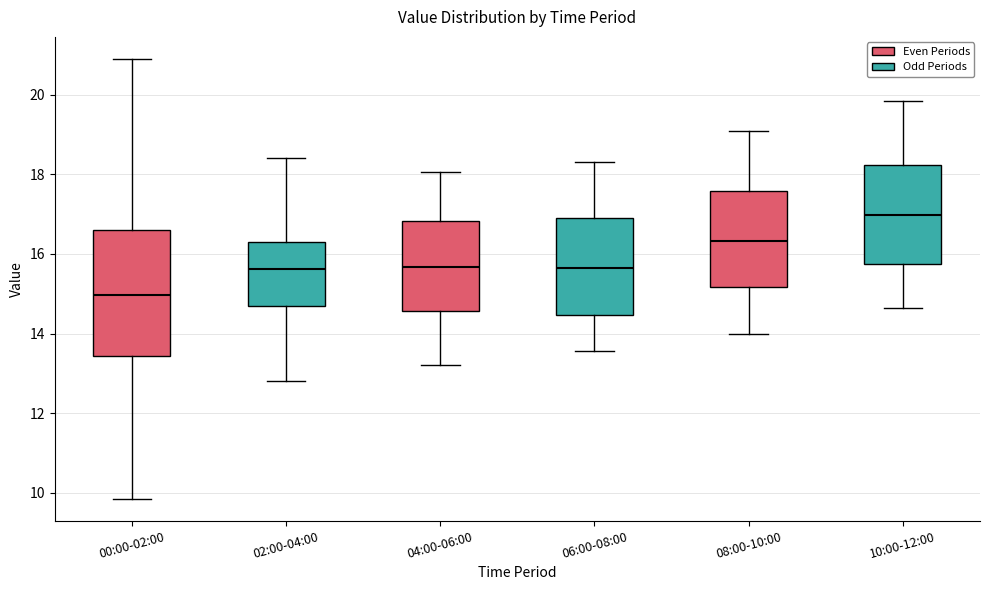

Reading left to right, transcribe this box plot: for each box, give where its median line is, the range the box spans, and where its two whiskers end, as read against the y-axis. The values are not printed on the chart, so give them approximately, as read against the axis.

00:00-02:00: median 15.0, box 13.4 to 16.6, whiskers 9.8 to 21.0
02:00-04:00: median 15.6, box 14.6 to 16.4, whiskers 12.8 to 18.4
04:00-06:00: median 15.6, box 14.6 to 16.8, whiskers 13.2 to 18.0
06:00-08:00: median 15.6, box 14.4 to 17.0, whiskers 13.6 to 18.4
08:00-10:00: median 16.4, box 15.2 to 17.6, whiskers 14.0 to 19.2
10:00-12:00: median 17.0, box 15.8 to 18.2, whiskers 14.6 to 19.8